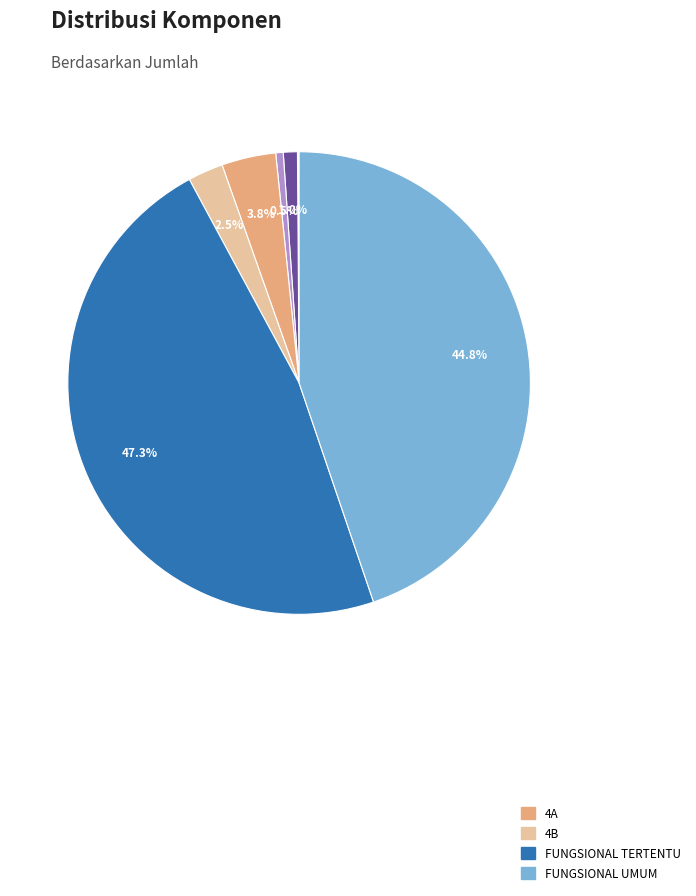

Is there any slice that represents more than half of the pie?

No